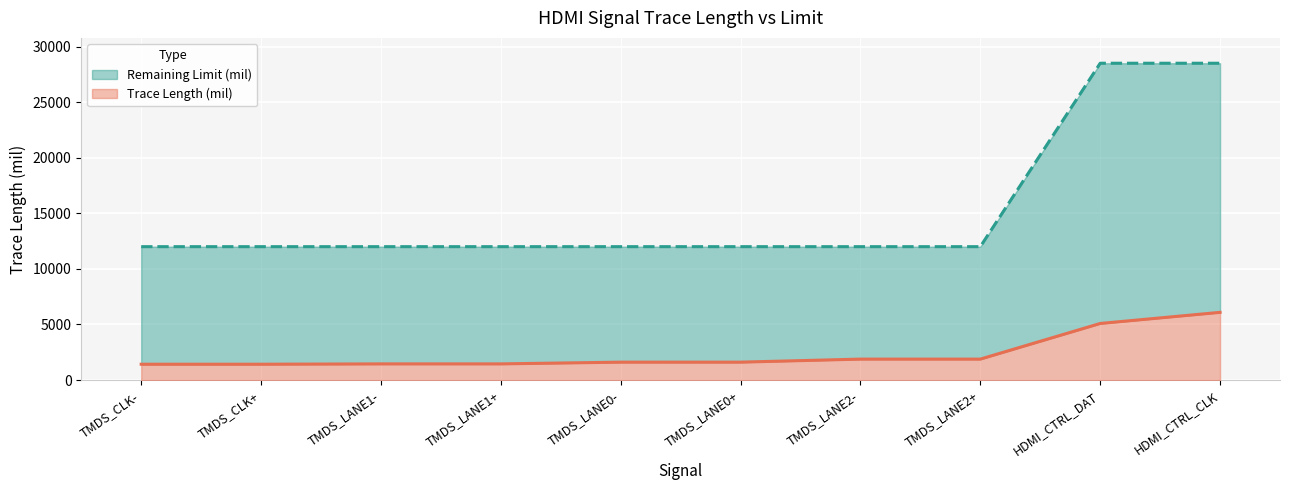

How many lines are shown in the chart?

2